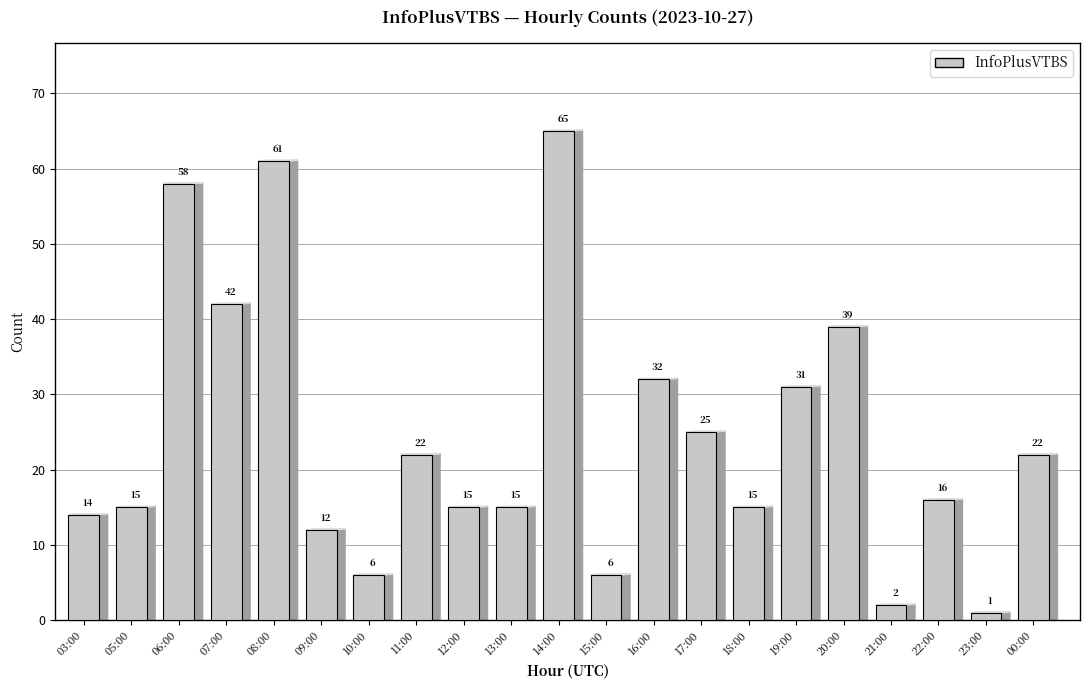

What is the value of the 12th bar from the left?

6